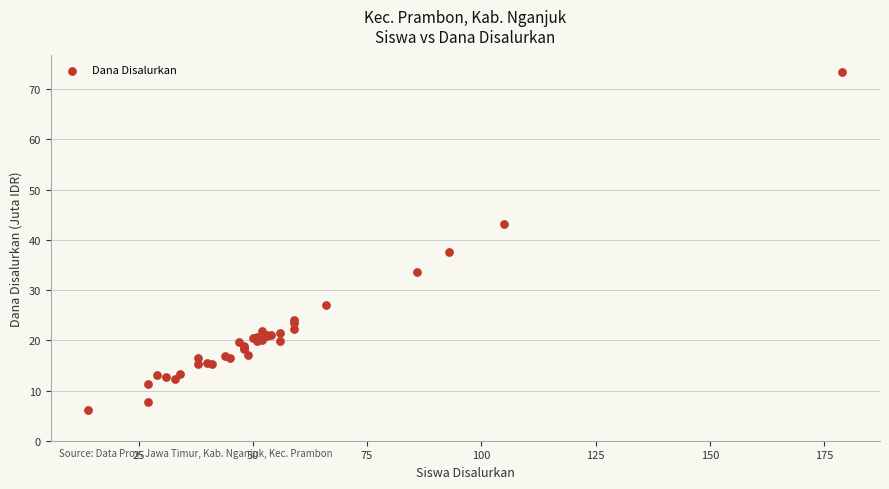

What Y value in the scatter plot is closest to 39?

37.6